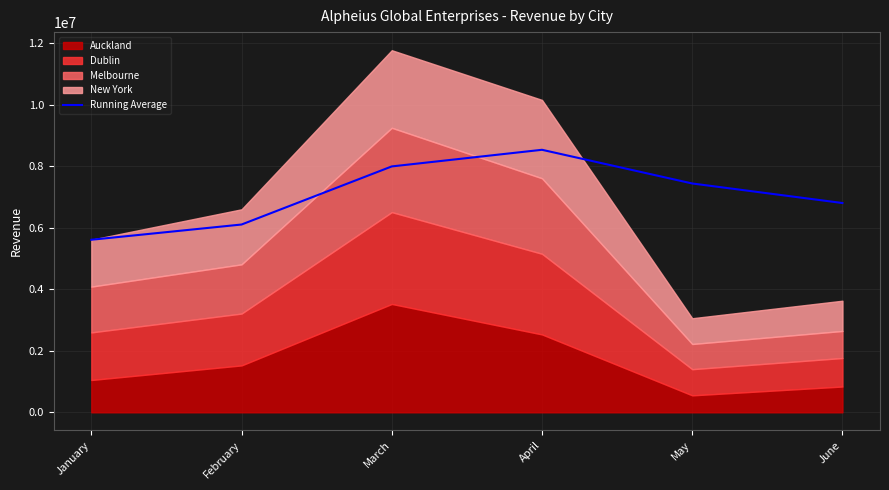

Reading right to left, list all the values displayed in this chart.

June=6802857.7	May=7437961.2	April=8533038.0	March=7992532.7	February=6103997.5	January=5608747.0